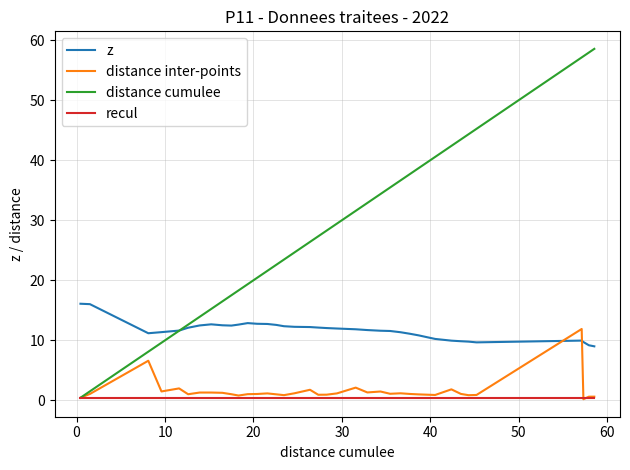

Which series ends up on top after the final intersection of z and distance inter-points?

z